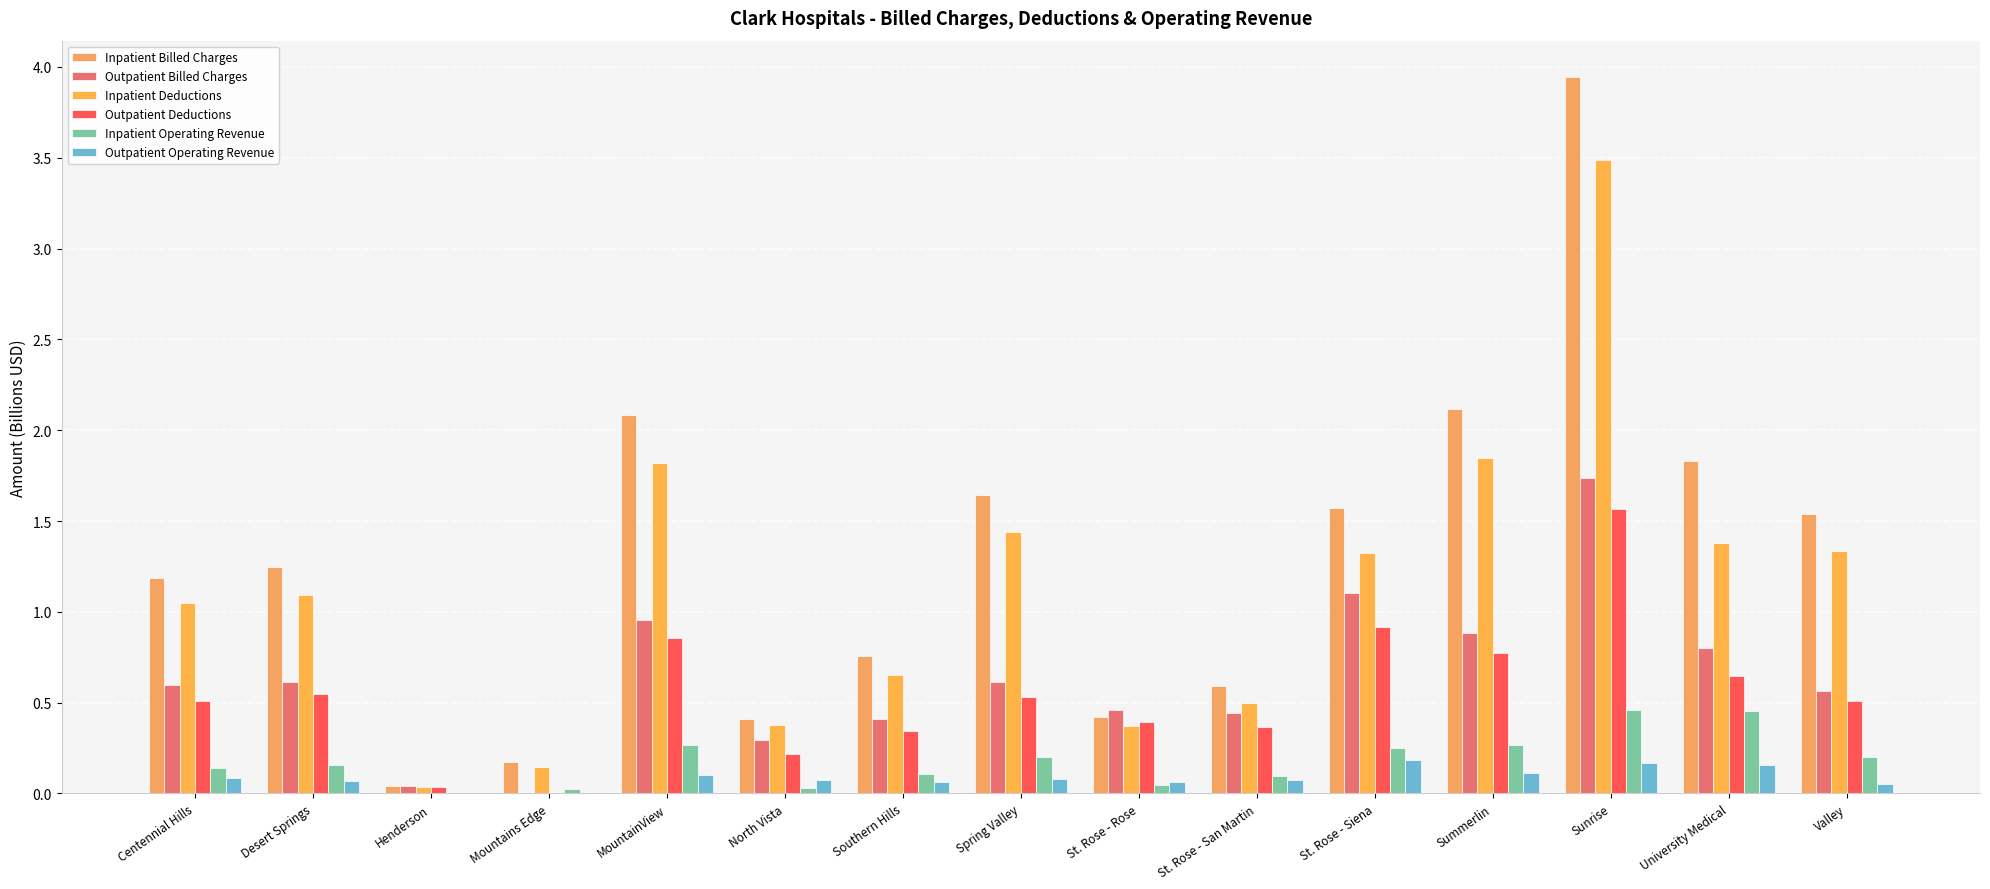

How many positive values does the Outpatient Billed Charges series have?

14